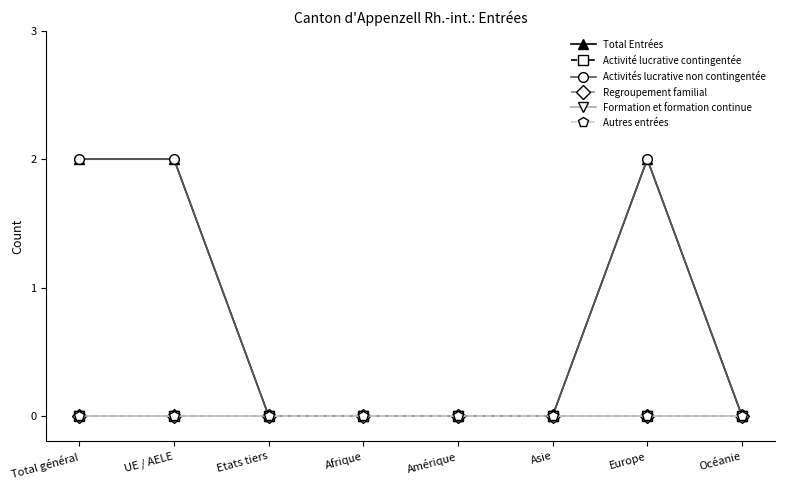

Reading left to right, extract all data points from this chart.

Total Entrées: 2	2	0	0	0	0	2	0
Activité lucrative contingentée: 0	0	0	0	0	0	0	0
Activités lucrative non contingentée: 2	2	0	0	0	0	2	0
Regroupement familial: 0	0	0	0	0	0	0	0
Formation et formation continue: 0	0	0	0	0	0	0	0
Autres entrées: 0	0	0	0	0	0	0	0